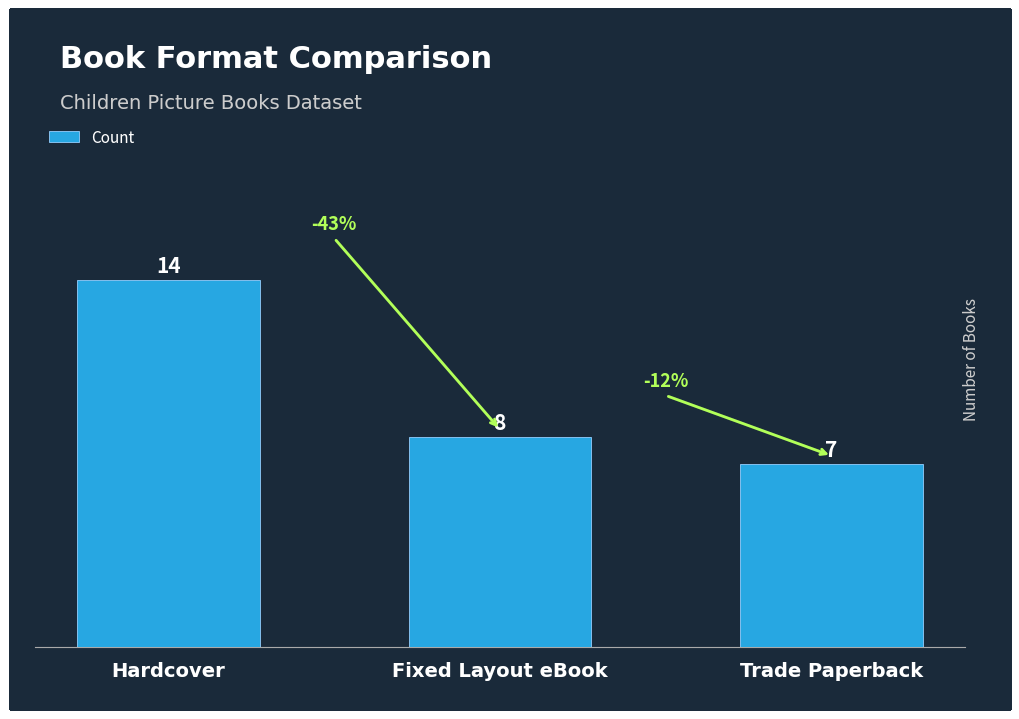

What is the ratio of the value at Fixed Layout eBook to the value at Trade Paperback?

1.1